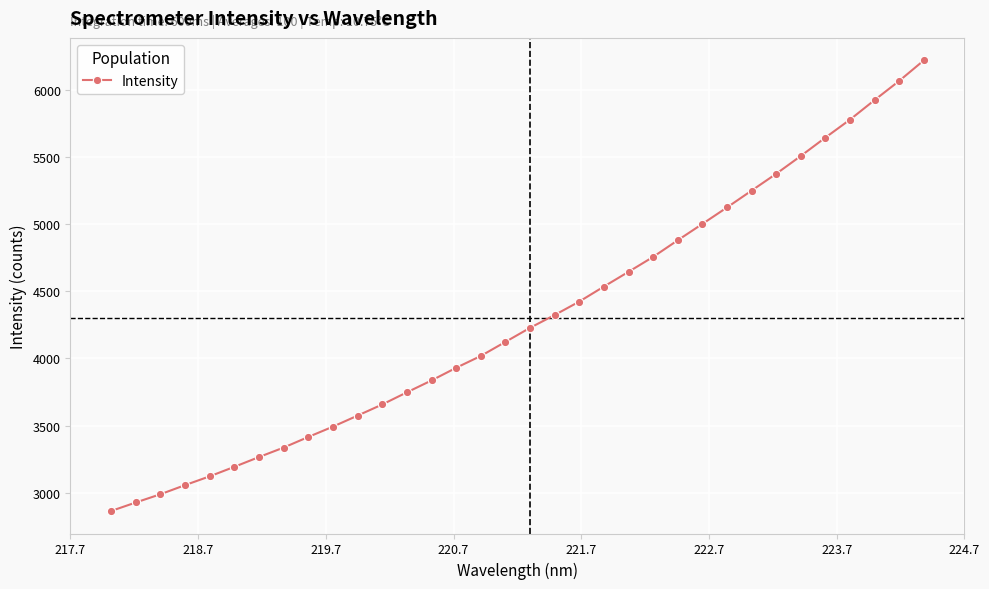

Does the chart display data point markers on the line(s)?

Yes